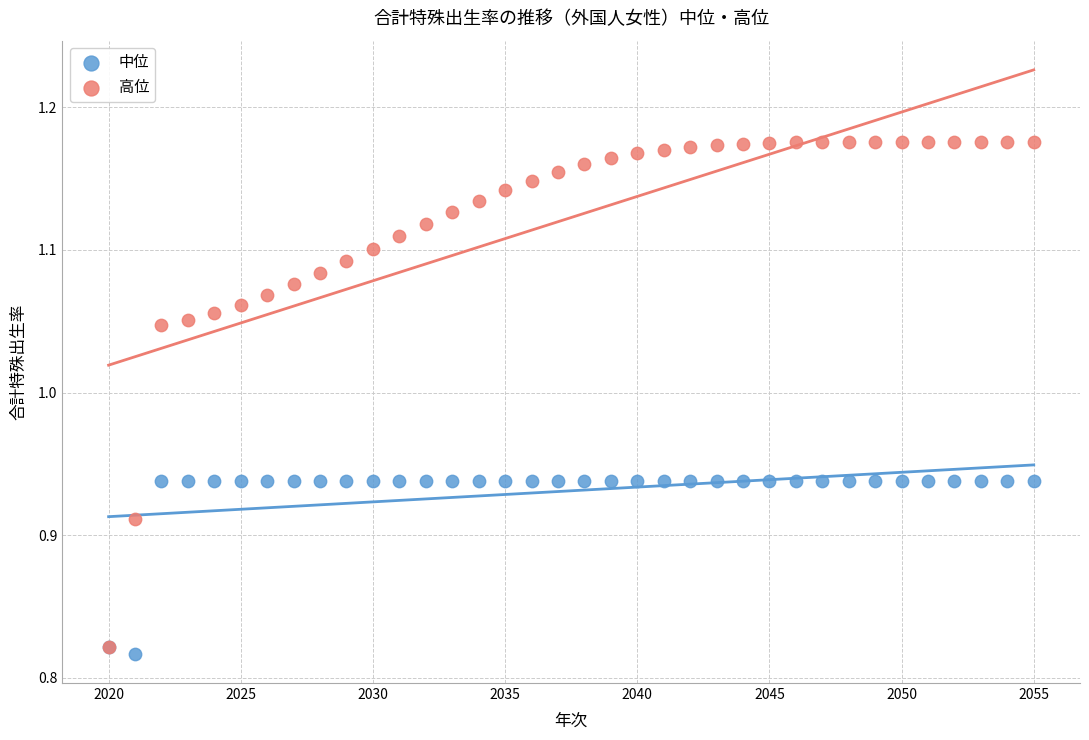

What are all the series names shown in the legend?

中位, 高位